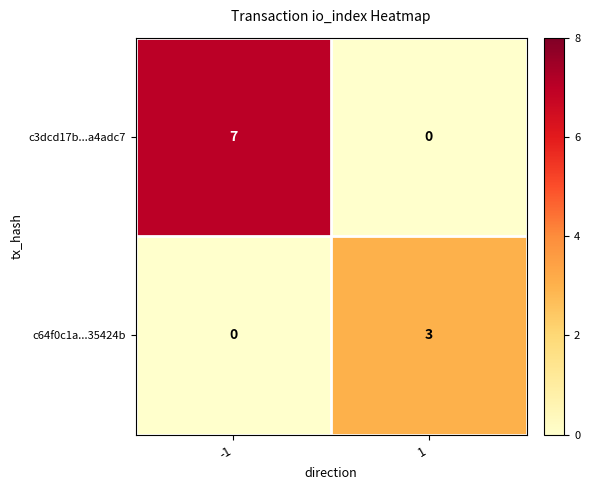

Which series has the largest range (max minus min)?

c3dcd17b...a4adc7